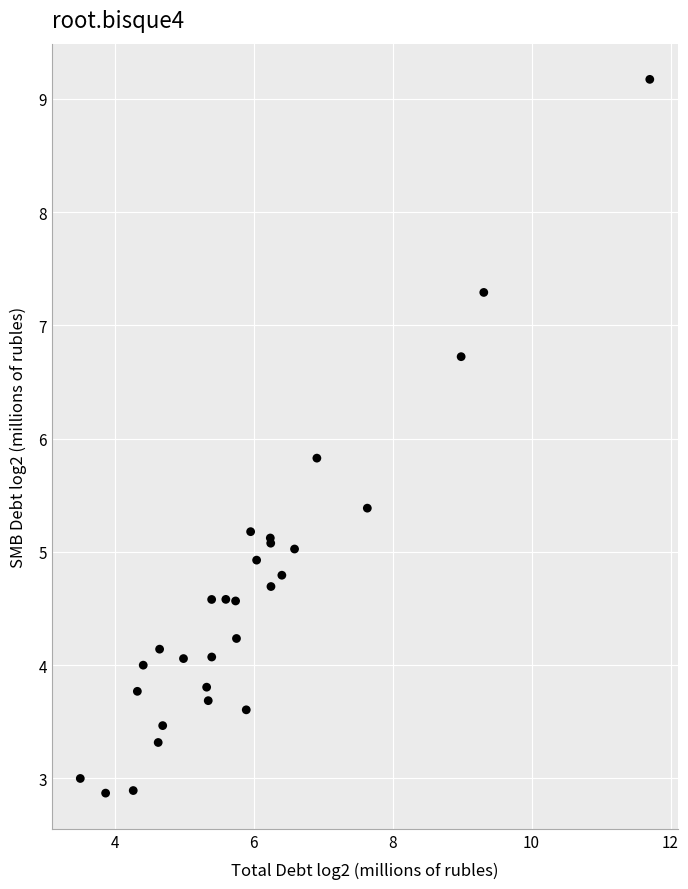

What Y value in the scatter plot is closest to 6?

5.8